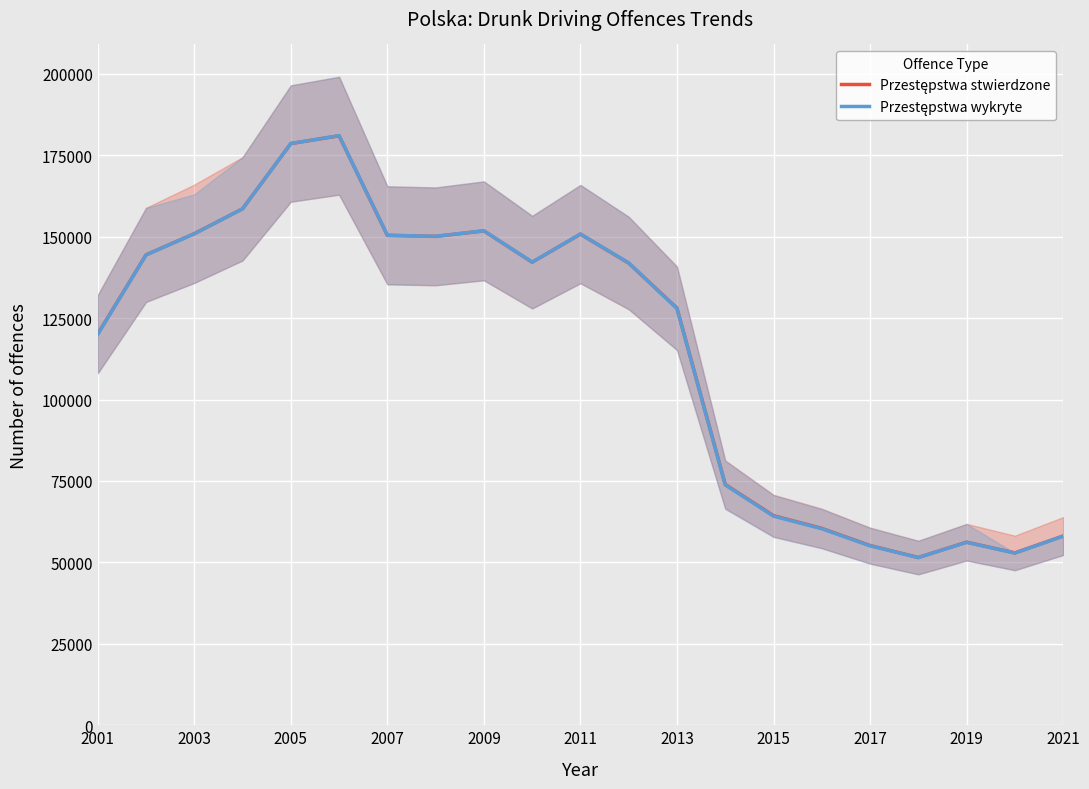

Rank the series by their average value, from lowest to highest.

Przestępstwa wykryte, Przestępstwa stwierdzone